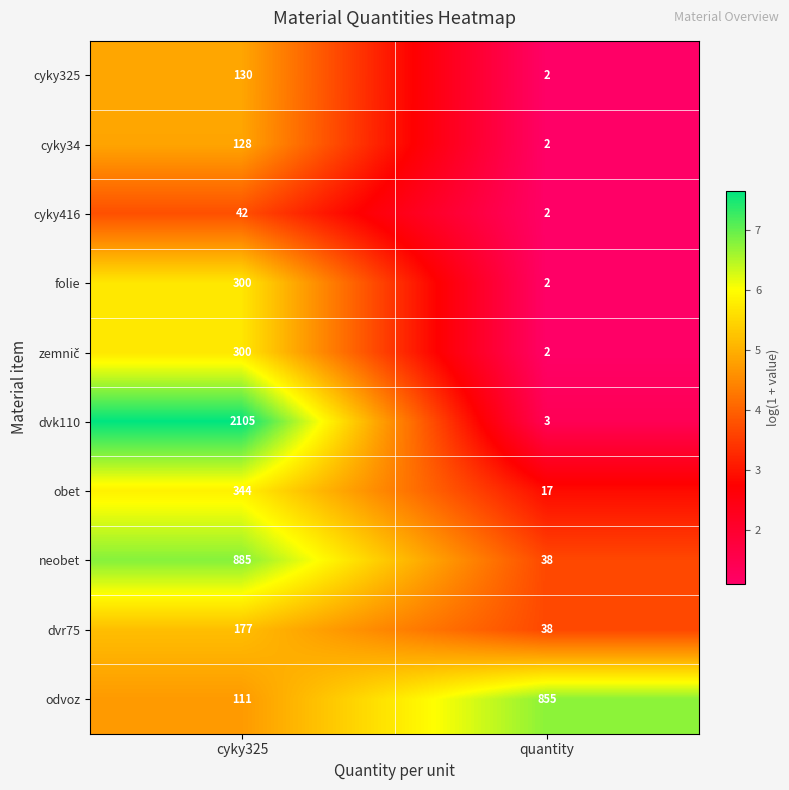

List the labels in order of dvr75 value, largest first.

cyky325, quantity